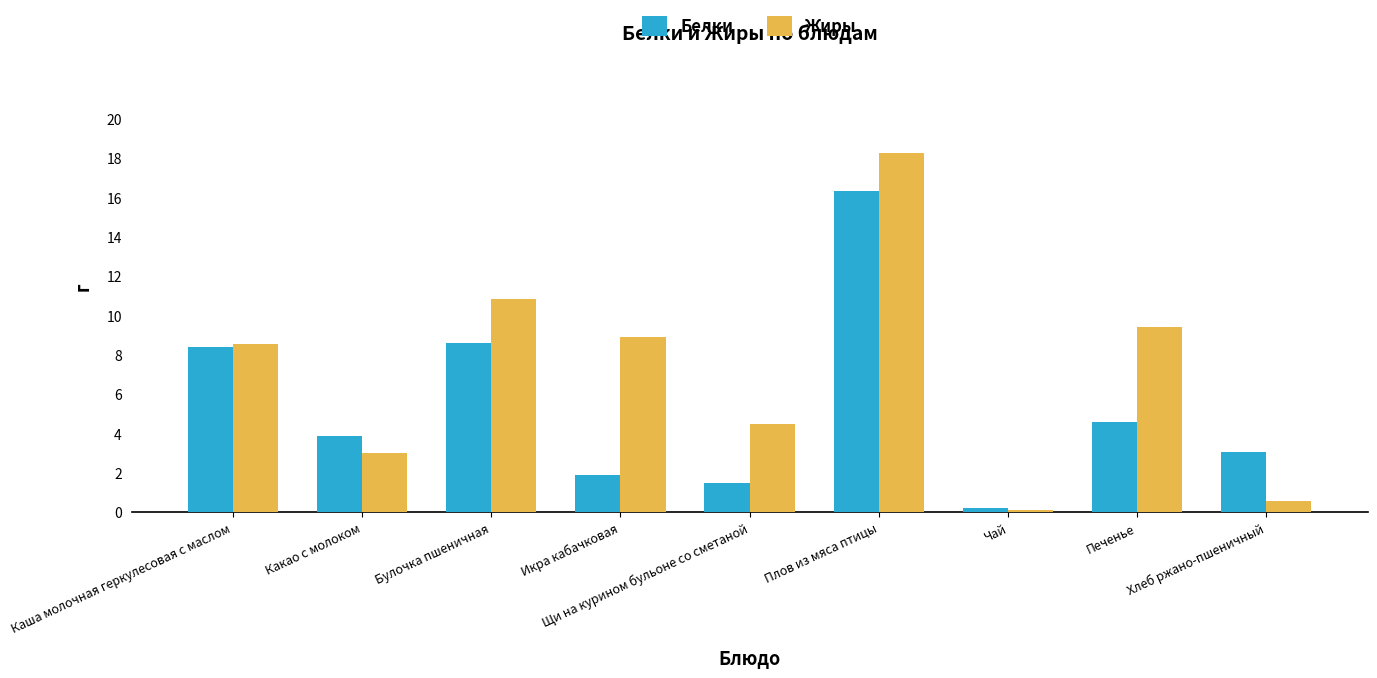

At which category is the sum across all series the highest?

Плов из мяса птицы